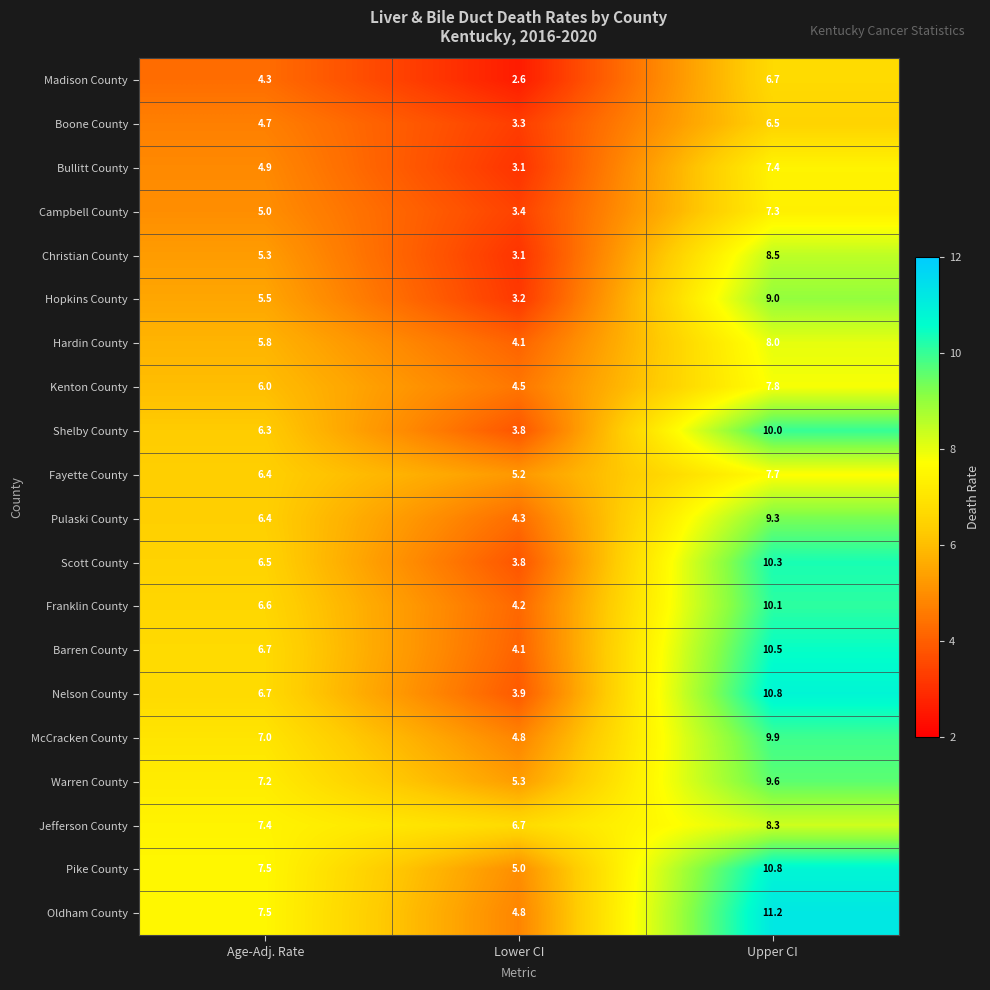

Between Age-Adj. Rate and Lower CI, which series saw the biggest shift?

Nelson County